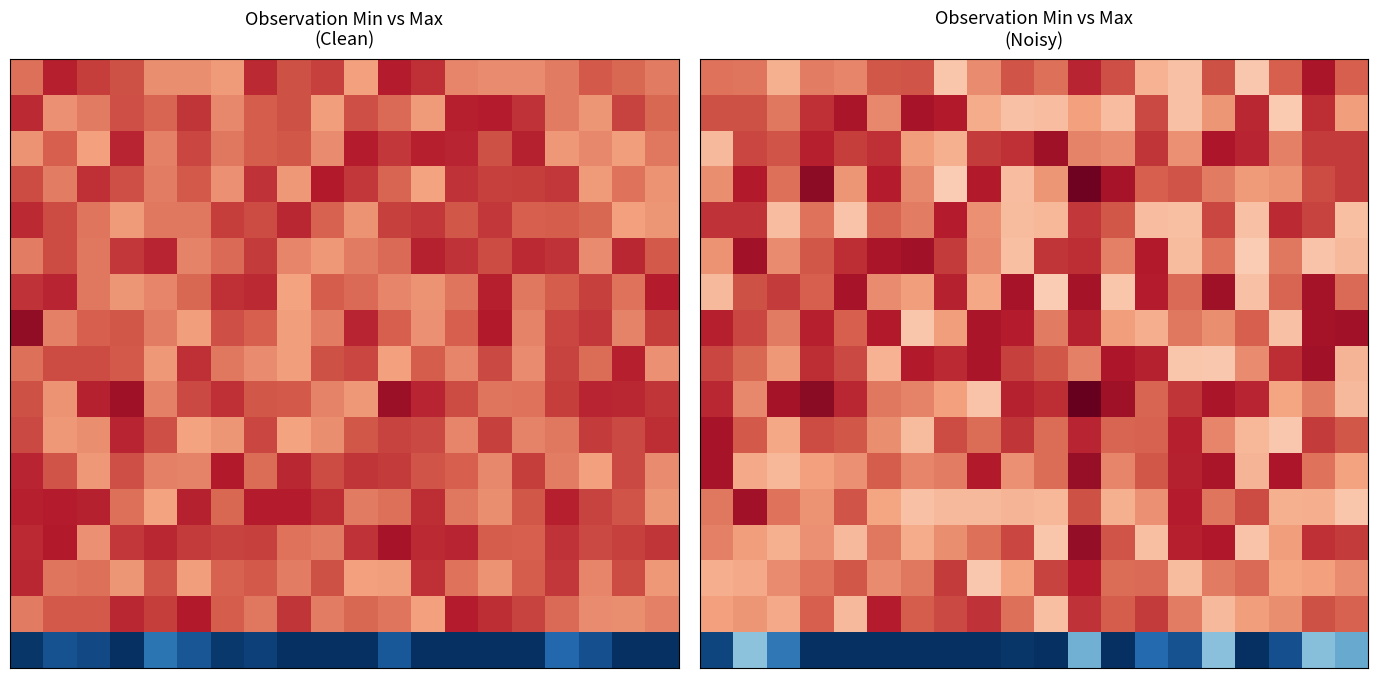

At which category is the sum across all series the highest?

11